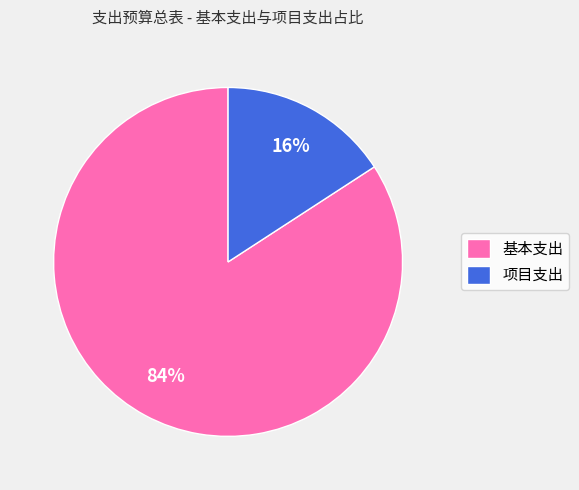

Which category accounts for the majority?

基本支出